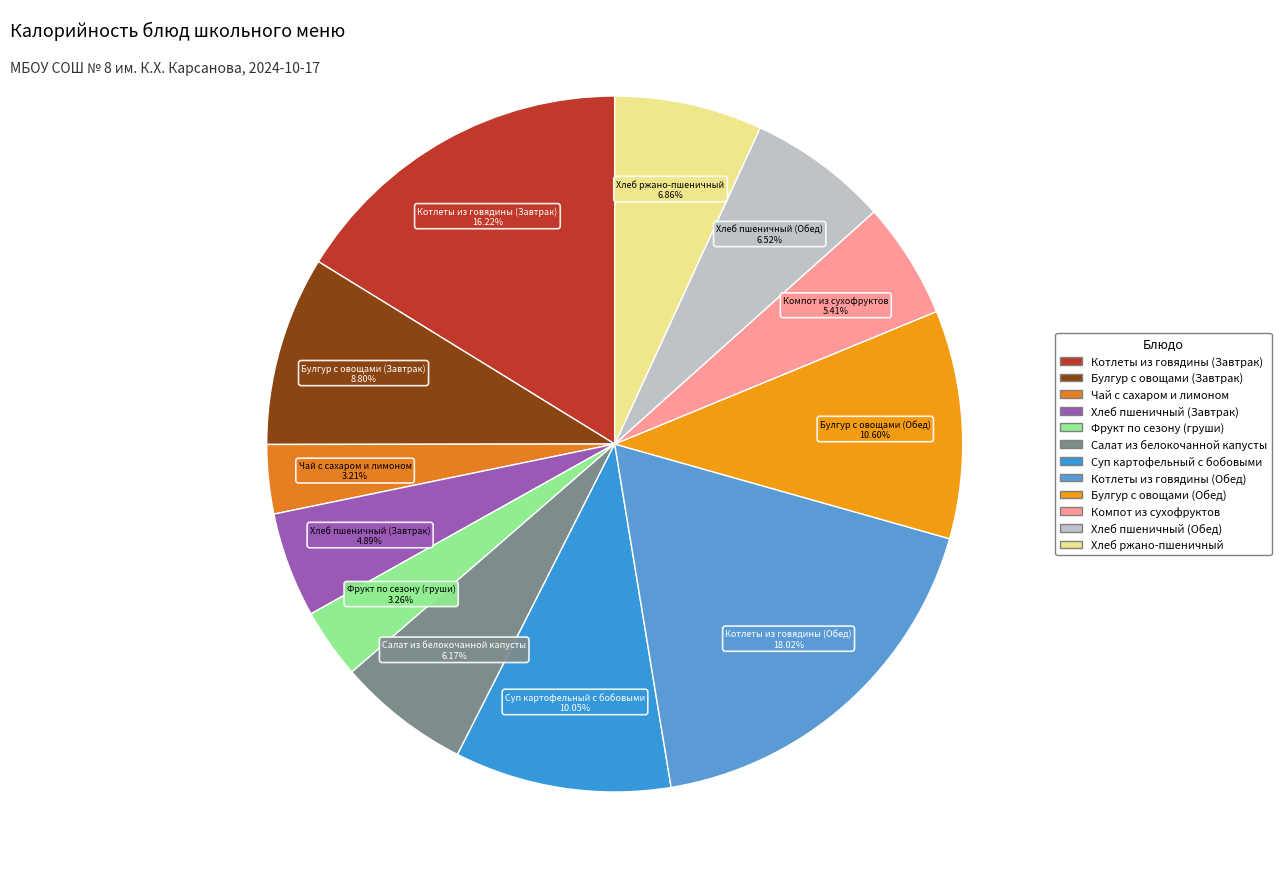

Count the number of slices in the pie.

12